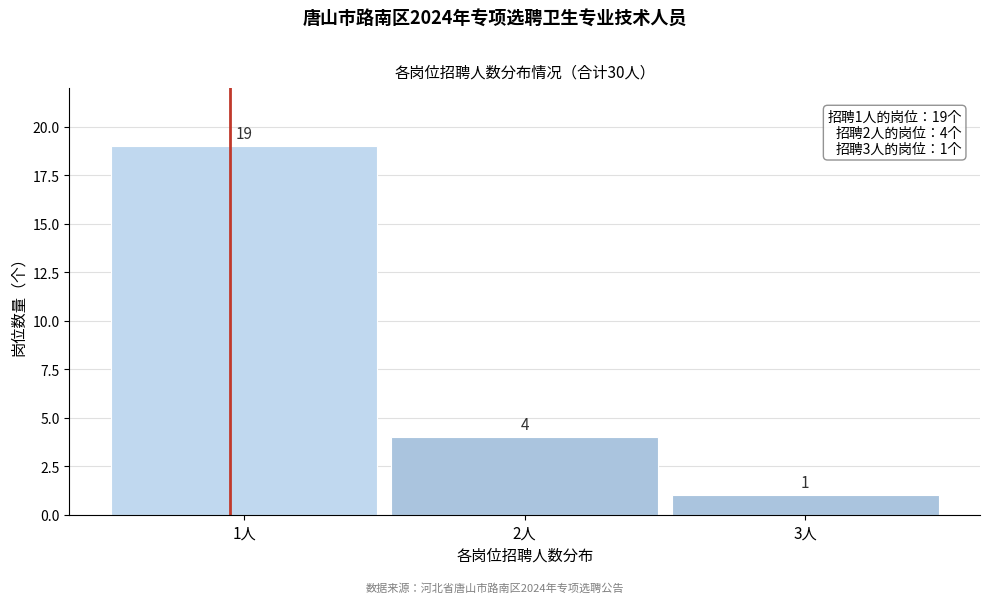

Reading left to right, transcribe all the data shown in this chart.

19	4	1